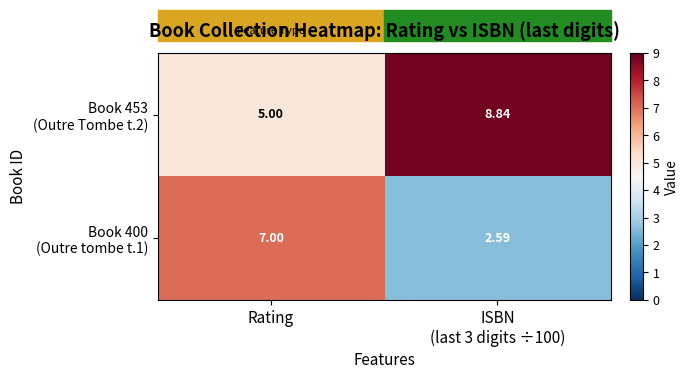

At which category is the sum across all series the highest?

Rating